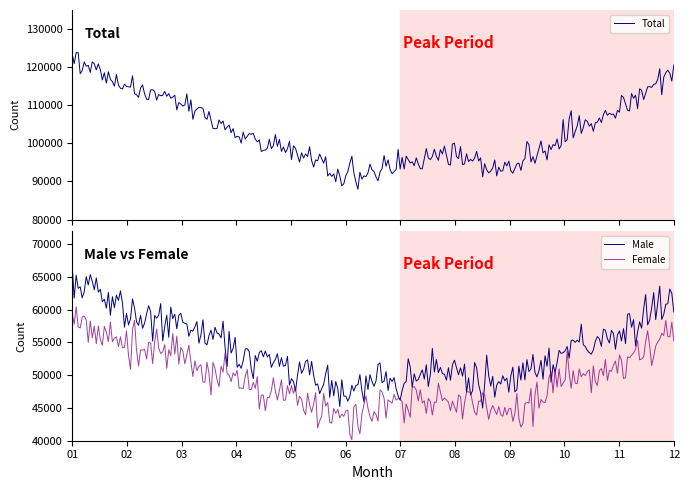

What are all the series names shown in the legend?

Total, Male, Female